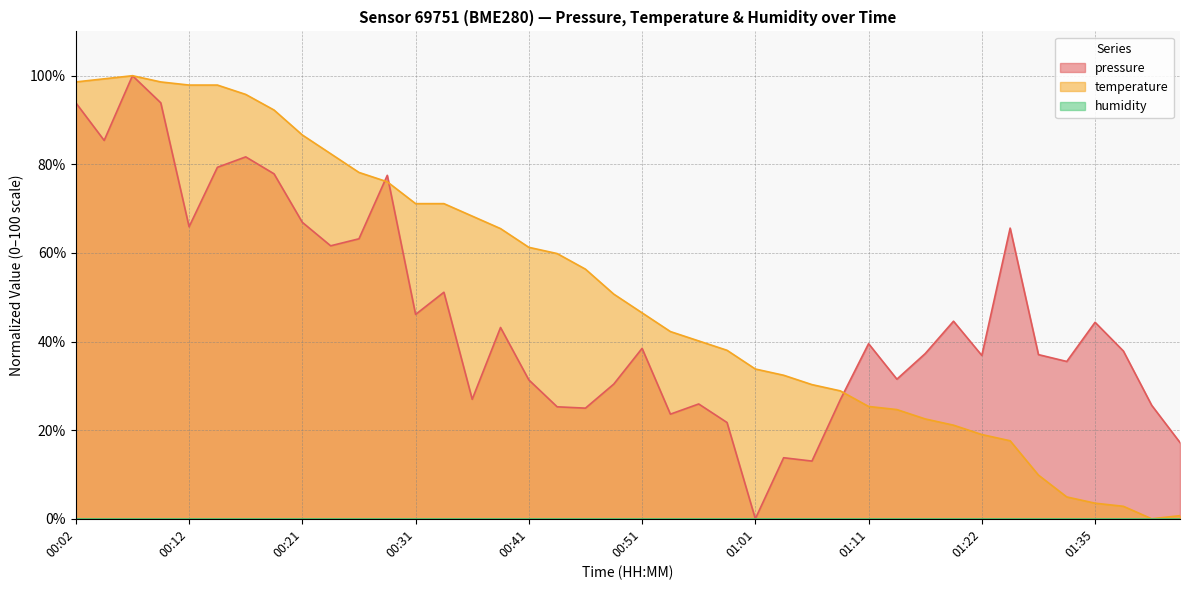

What is the value of the pressure point at the 16th from the left?

43.2